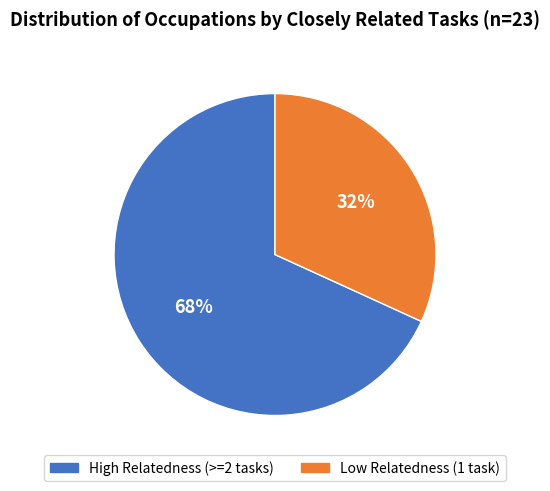

How many slices are in this pie chart?

2